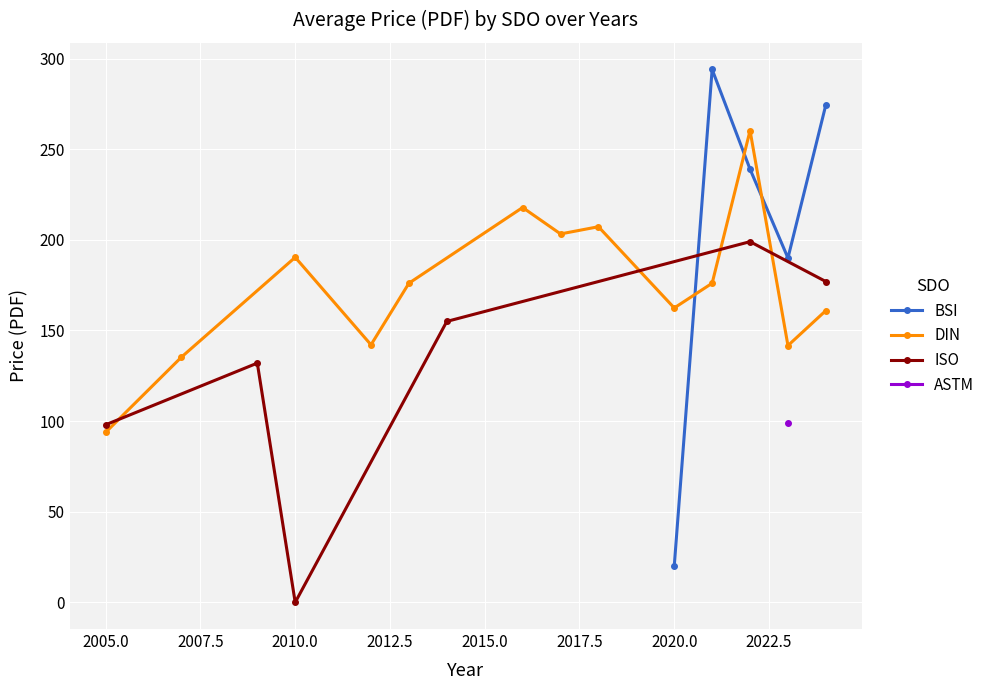

What is the difference between the maximum and minimum values in the ISO series?

199.0